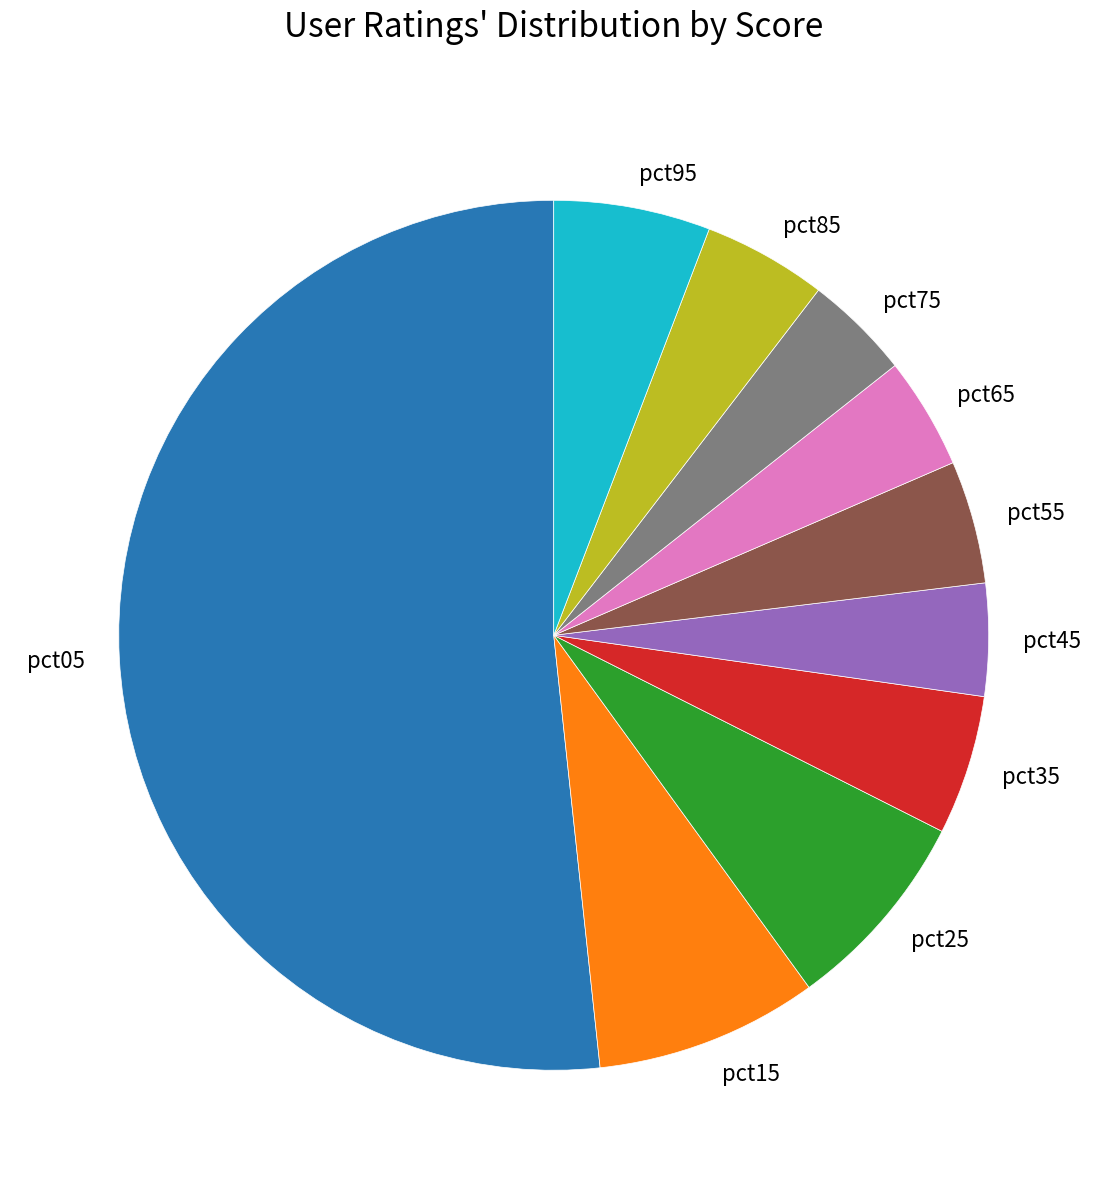

Does pct05 represent more than half of the total?

Yes